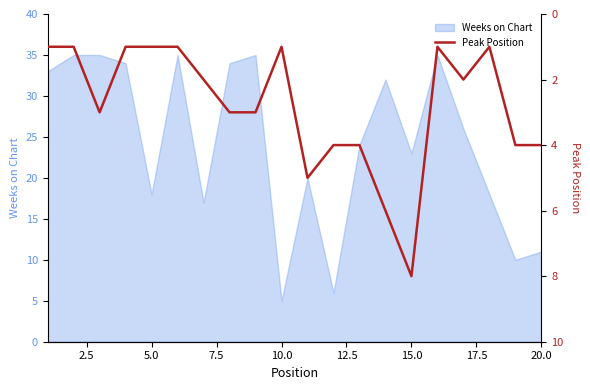

Is it true that Weeks on Chart equals 23 at 15.0?

True